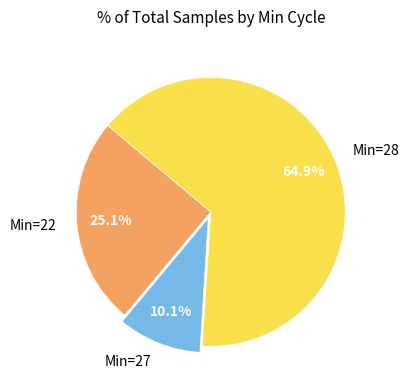

Rank the categories by value from highest to lowest.

Min=28, Min=22, Min=27